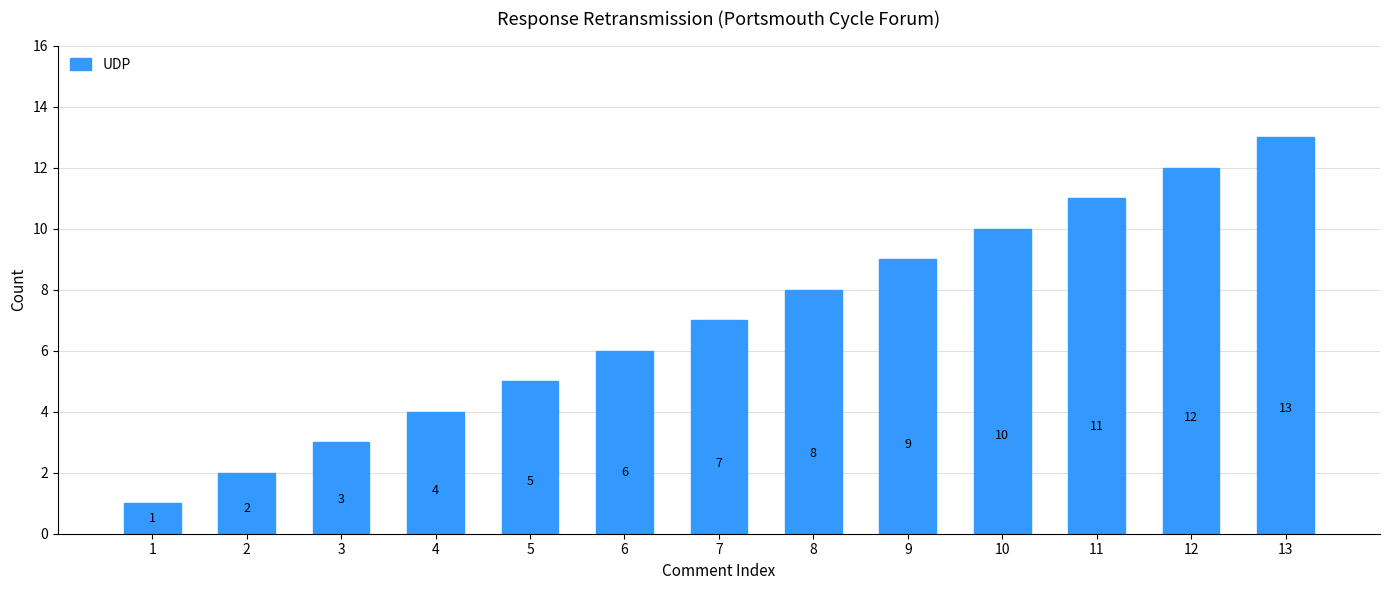

True or false: the data shows 8 at 6.

False